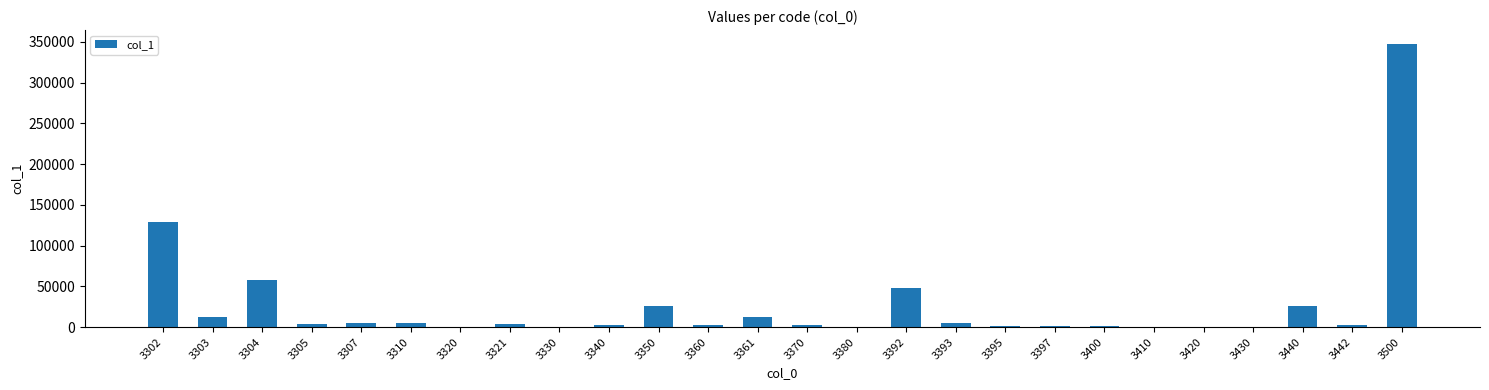

What is the greatest value displayed?

347234